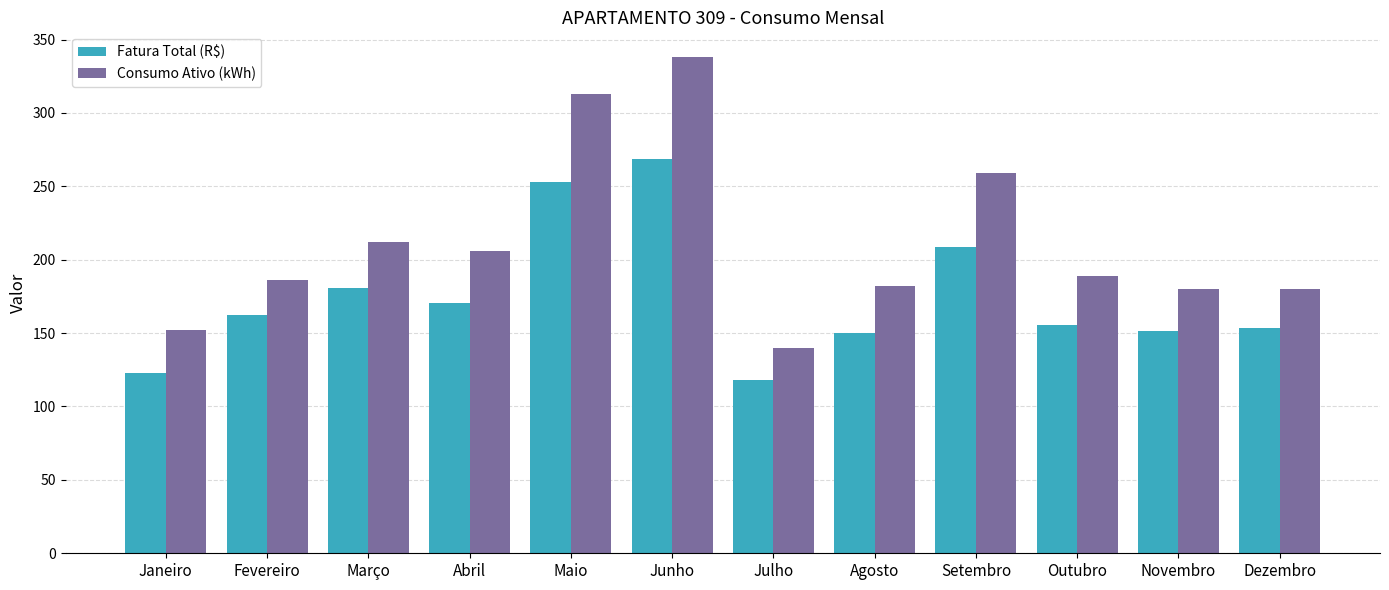

True or false: Fatura Total (R$) has a value of 208.7 at Setembro.

True